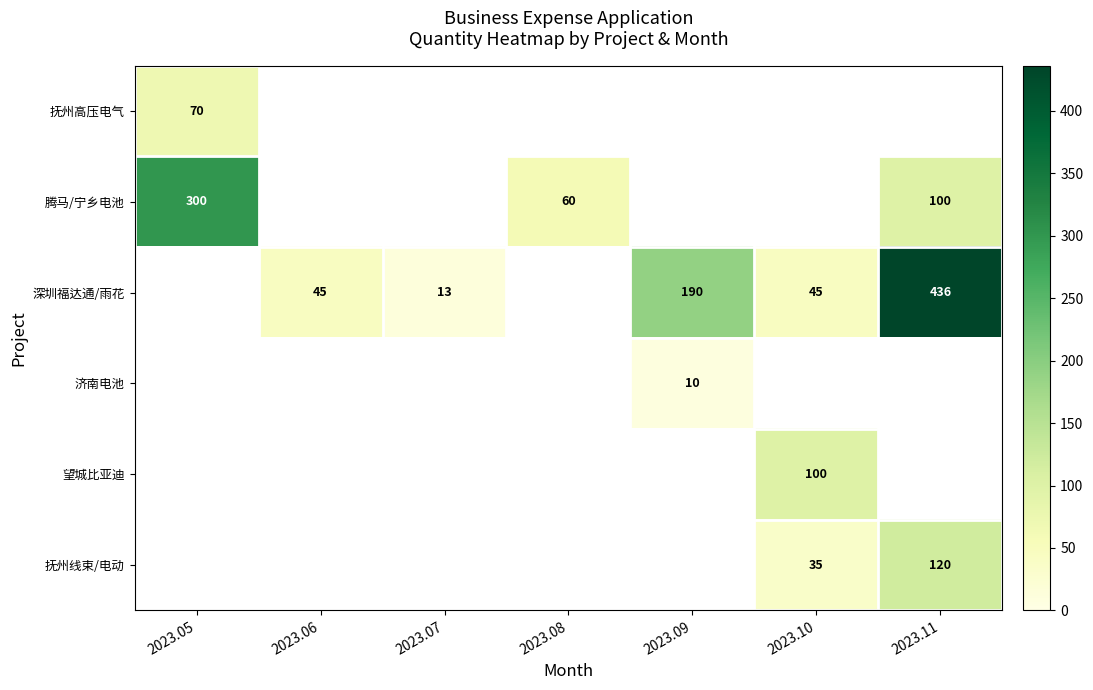

Is it true that 济南电池 equals 10 at 2023.09?

True